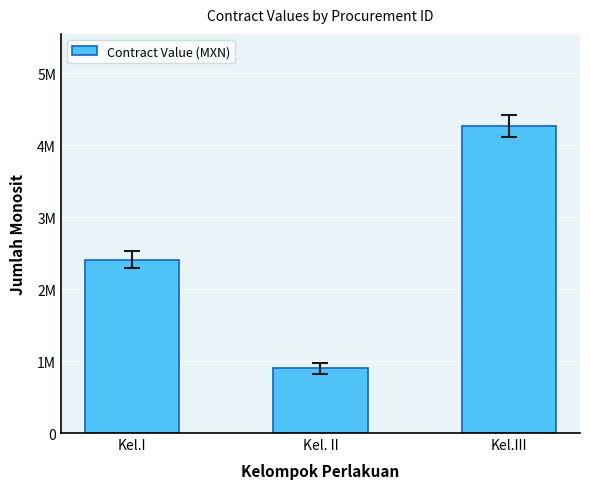

Are the bars horizontal?

No